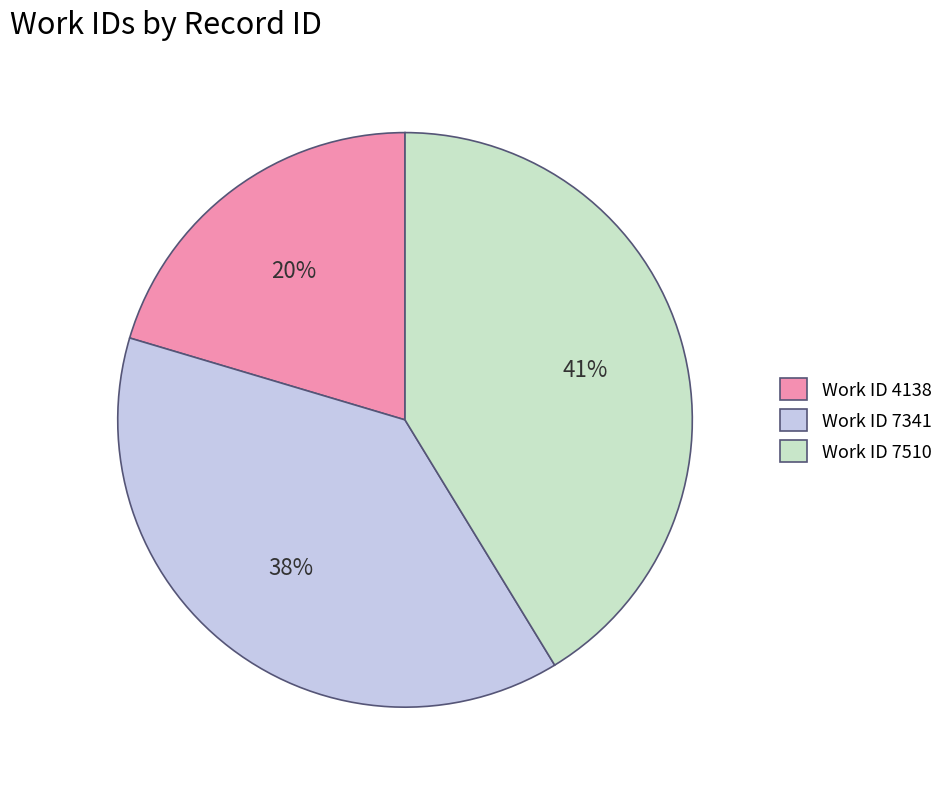

Do Work ID 7510 and Work ID 7341 together represent more than half of the pie?

Yes